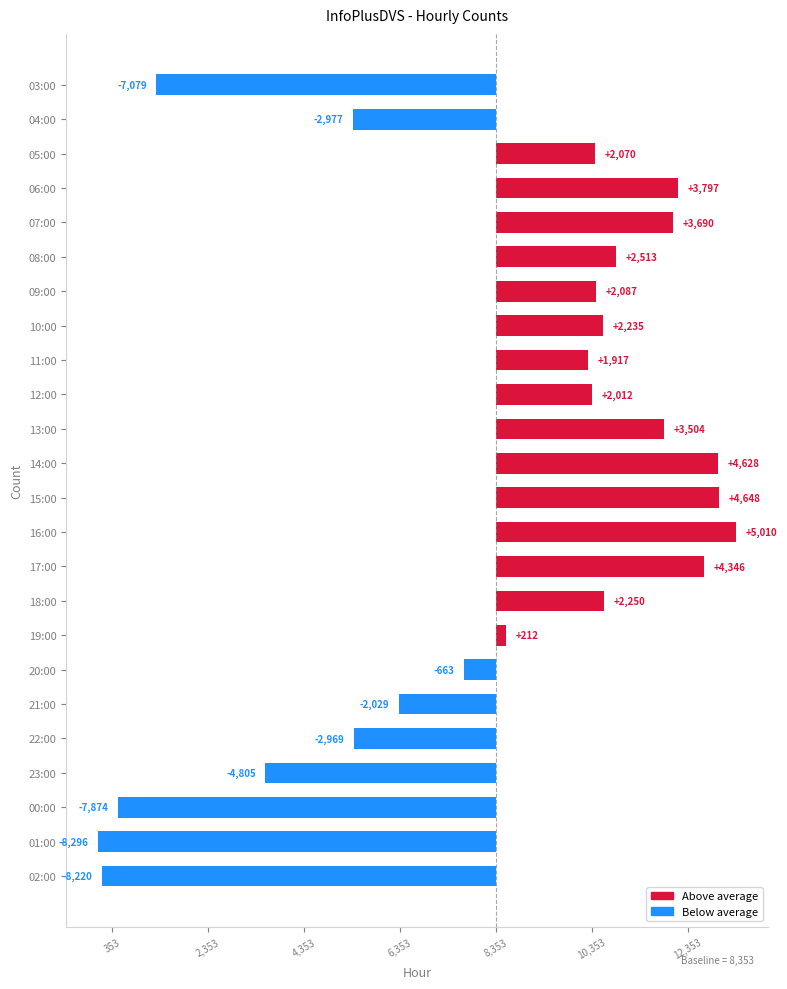

Are the bars horizontal?

Yes